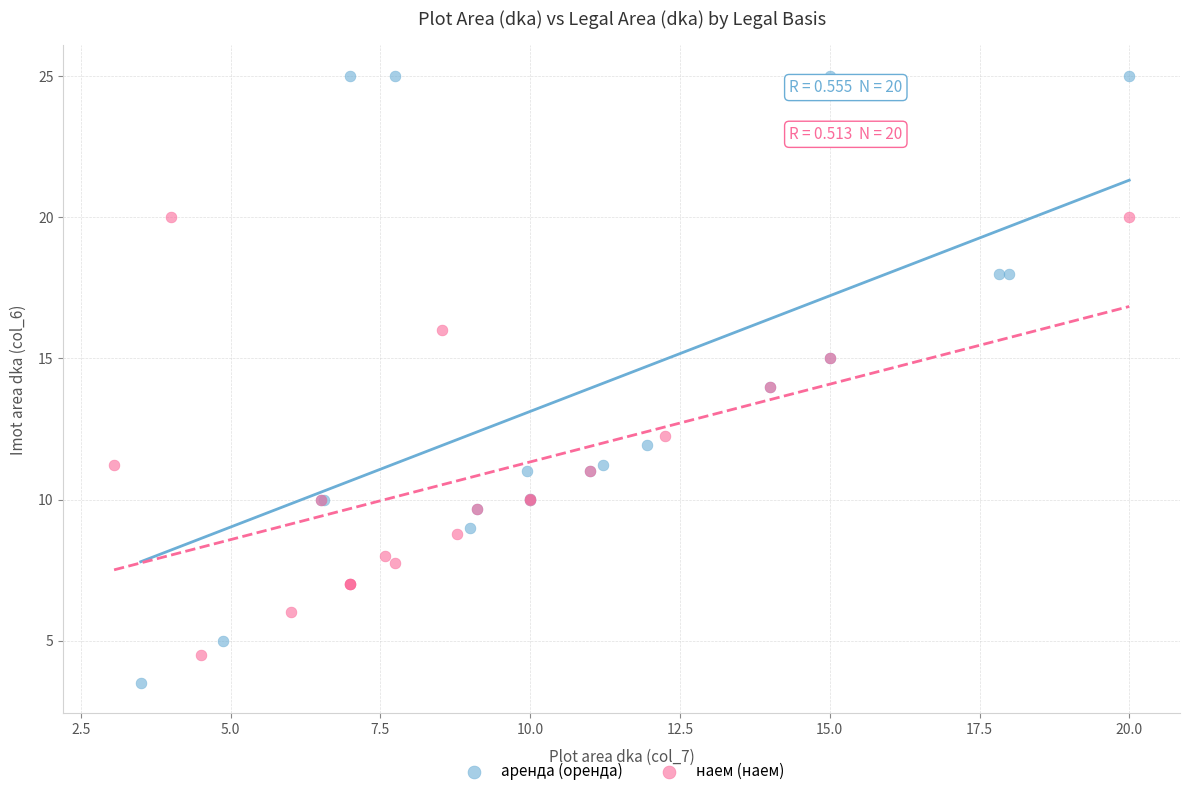

Which series has the largest Y range (max minus min)?

аренда (оренда)